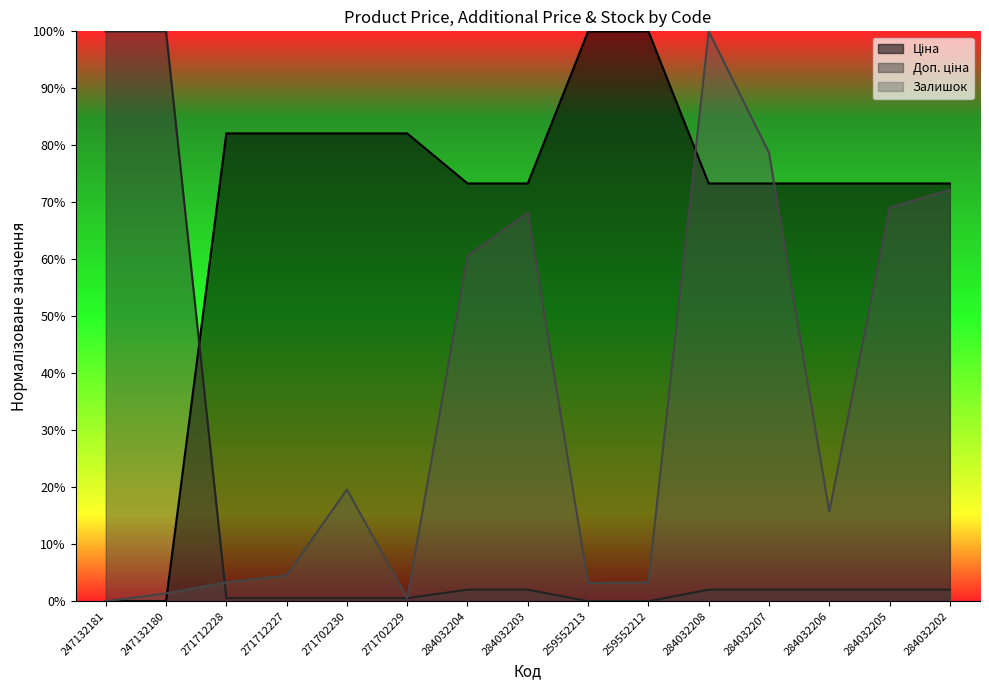

At 284032203, list the series in order from largest to smallest.

Ціна, Залишок, Доп. ціна